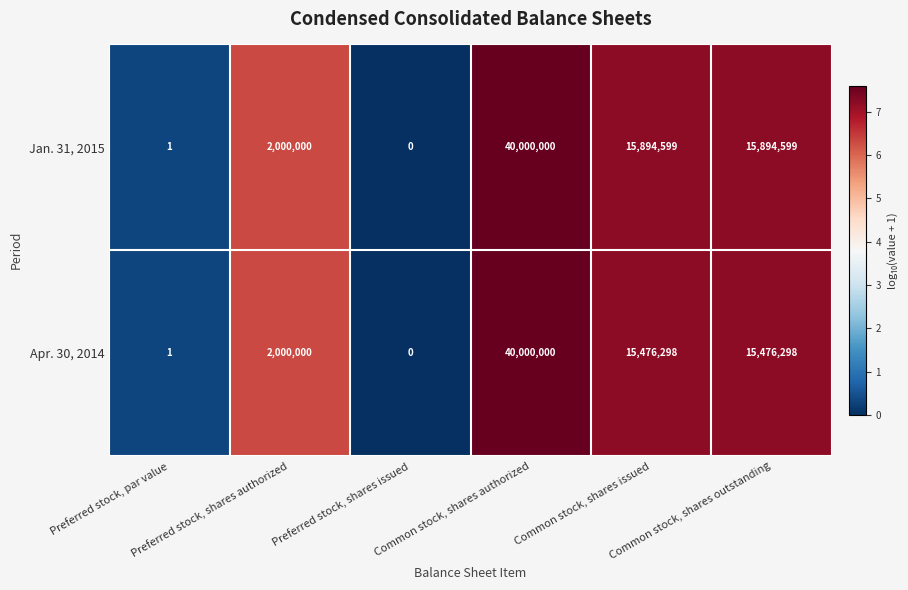

What is the maximum value for Jan. 31, 2015?

40000000